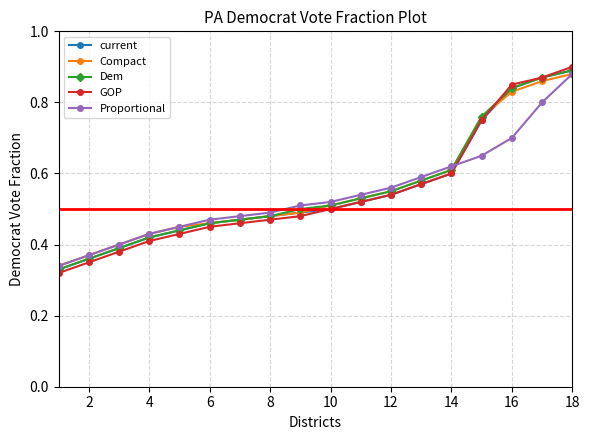

Which series has the largest range (max minus min)?

GOP